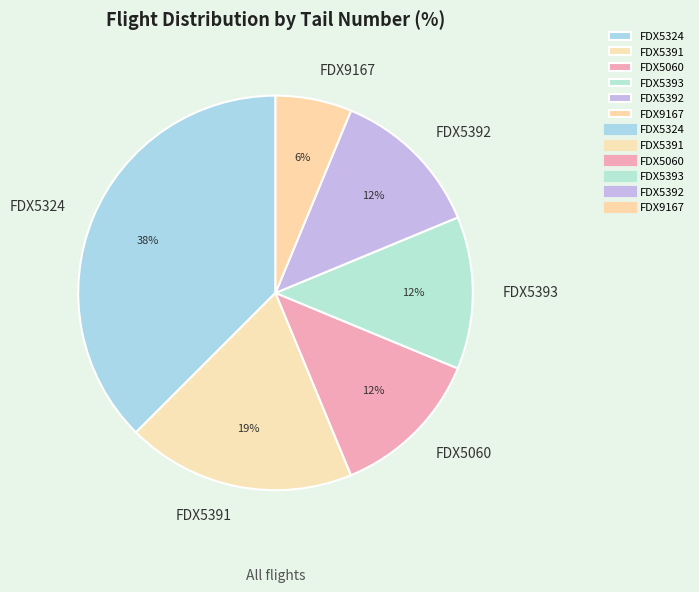

Count the number of slices in the pie.

6